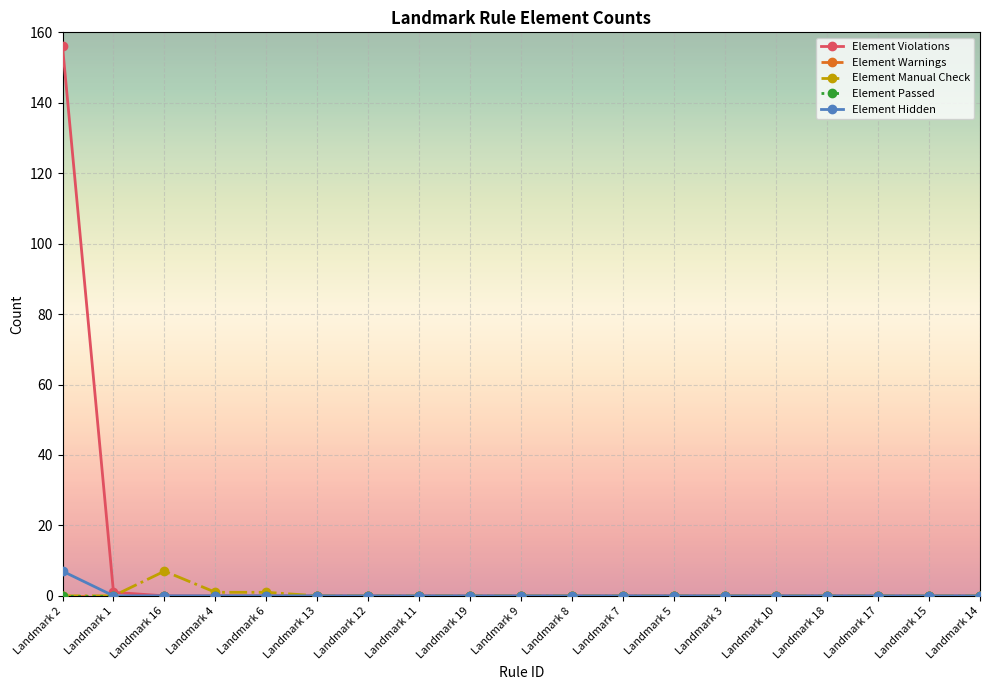

What is the label of the 10th point from the right?

Landmark 9